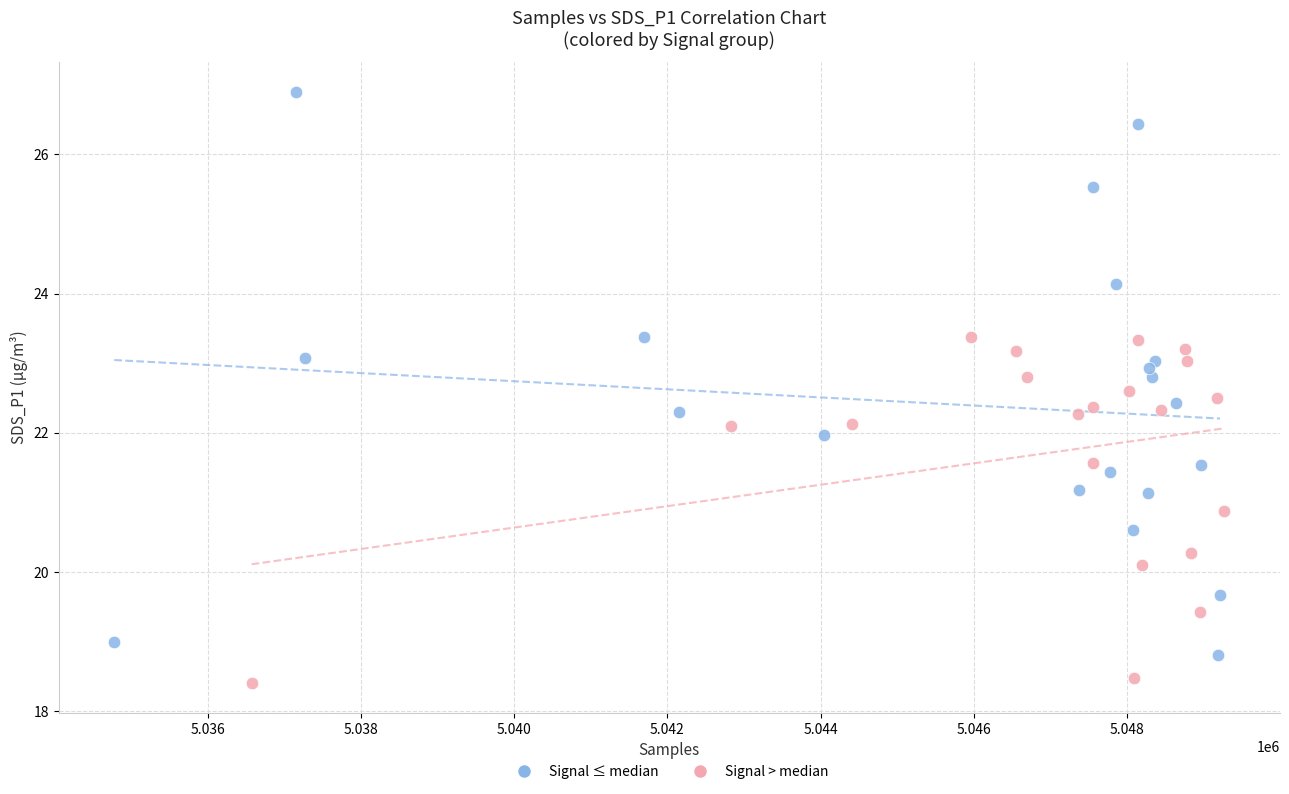

Which series has the largest Y range (max minus min)?

Signal ≤ median